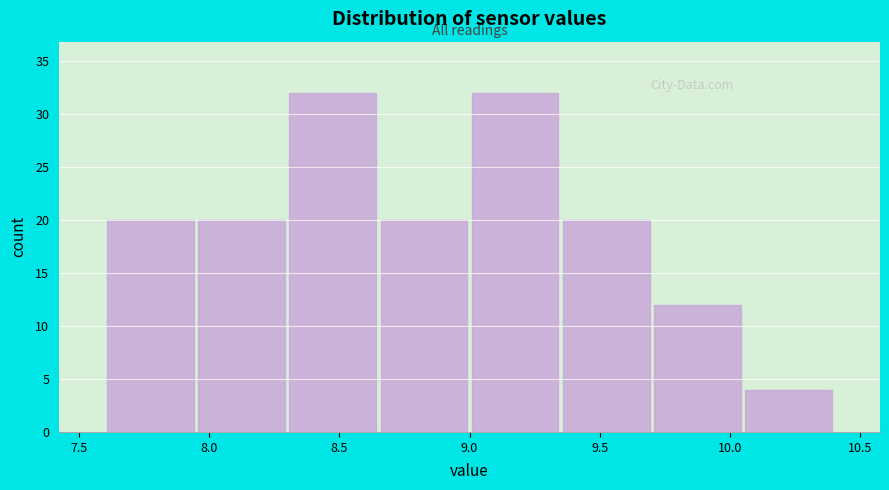

Reading left to right, transcribe this chart: for each bar, give the range it covers on the x-axis and its height. The values are not printed on the chart, so give them approximately, as read against the axis.

7.60 to 7.95: 20
7.95 to 8.30: 20
8.30 to 8.65: 32
8.65 to 9.00: 20
9.00 to 9.35: 32
9.35 to 9.70: 20
9.70 to 10.05: 12
10.05 to 10.40: 4